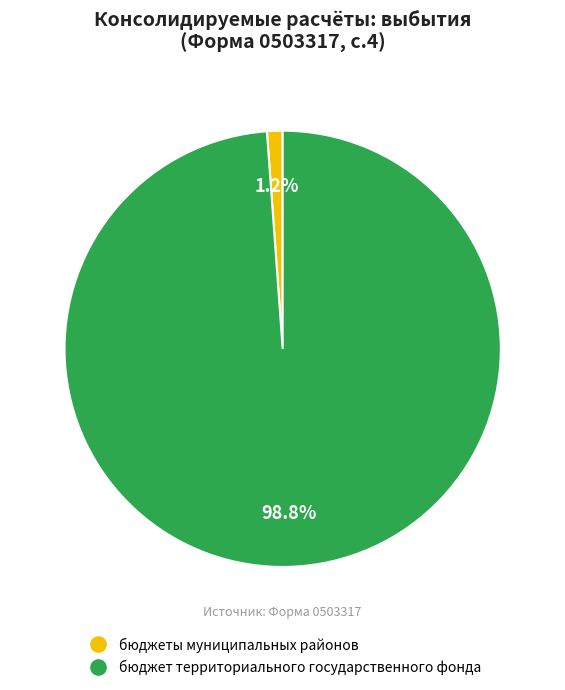

Rank the categories by value from lowest to highest.

бюджеты муниципальных районов, бюджет территориального государственного фонда